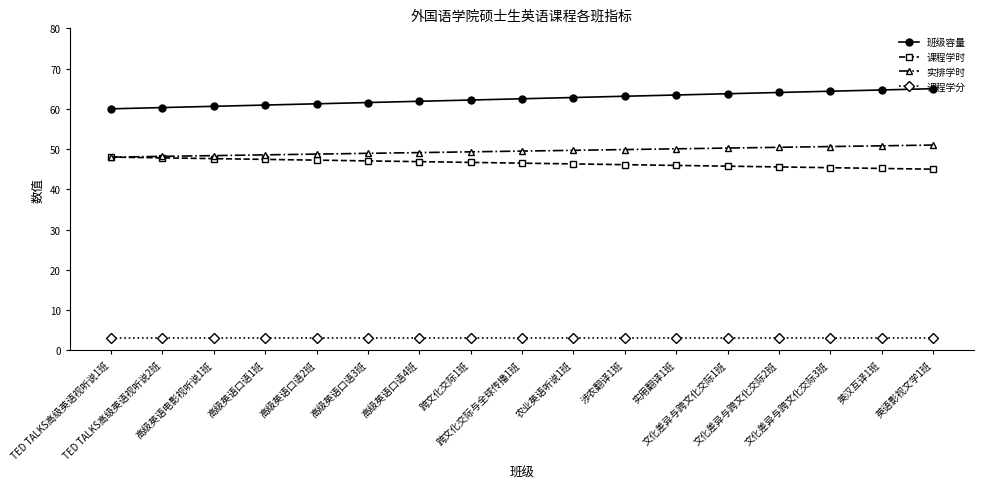

The 课程学时 series shows 47.2 at 高级英语口语2班. True or false?

True